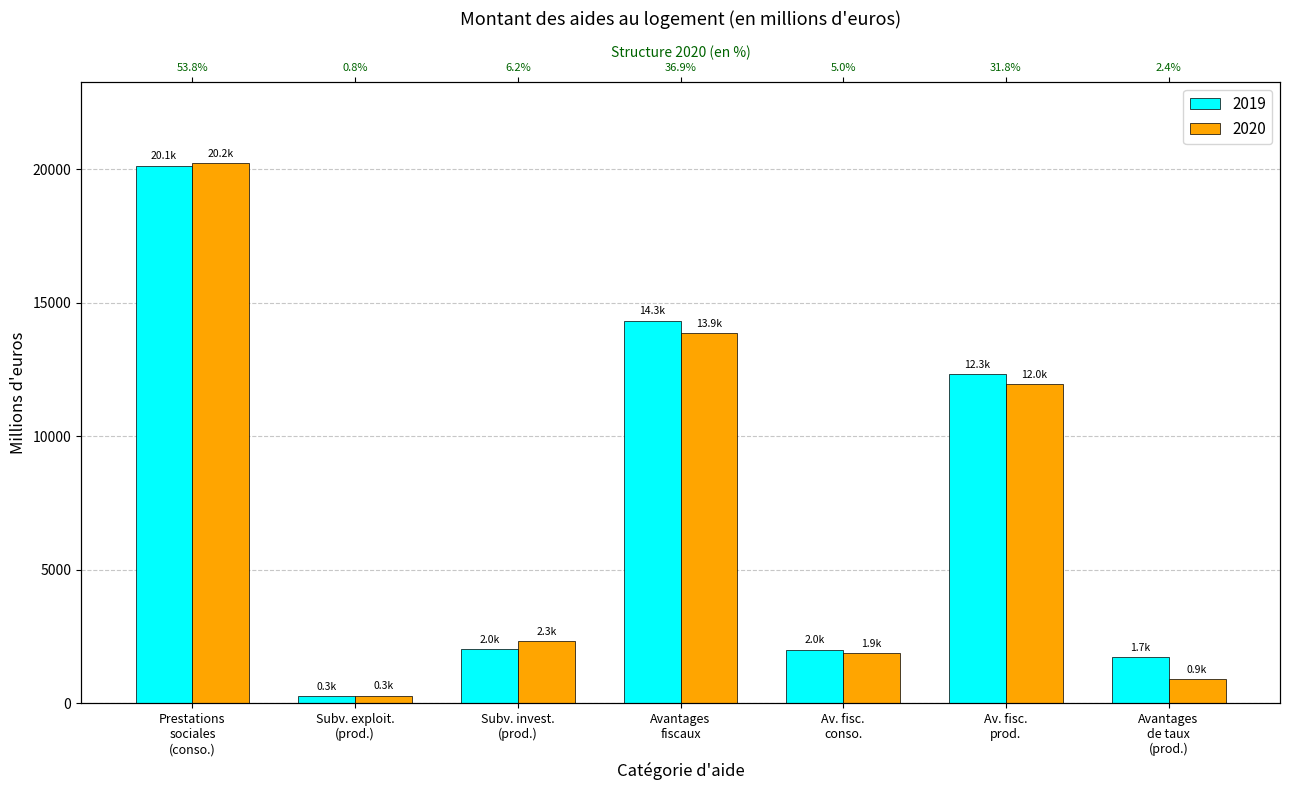

What is the value of the 2019 bar at the 5th from the left?

2012.6